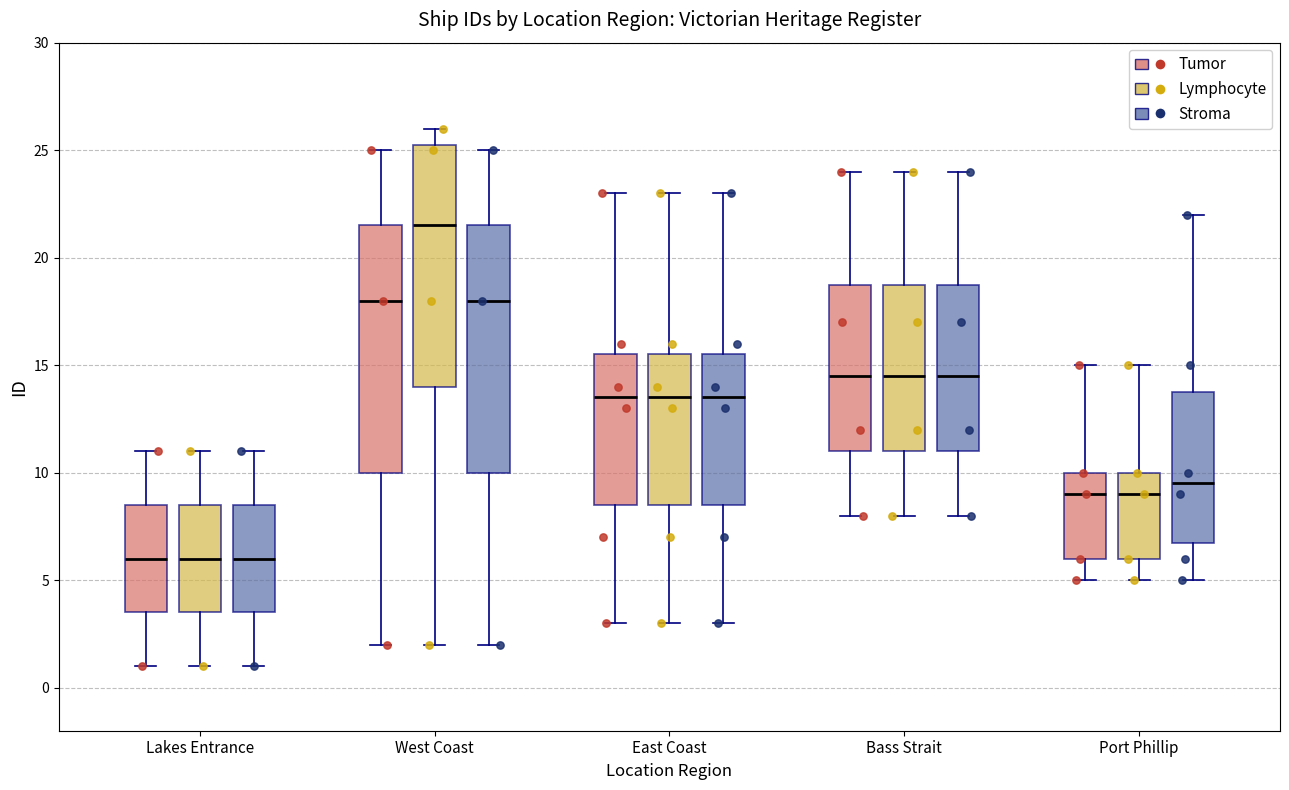

Where does the upper whisker of the box for East Coast (Tumor) end on the y-axis? The values are not printed on the chart, so give them approximately, as read against the axis.

23.0